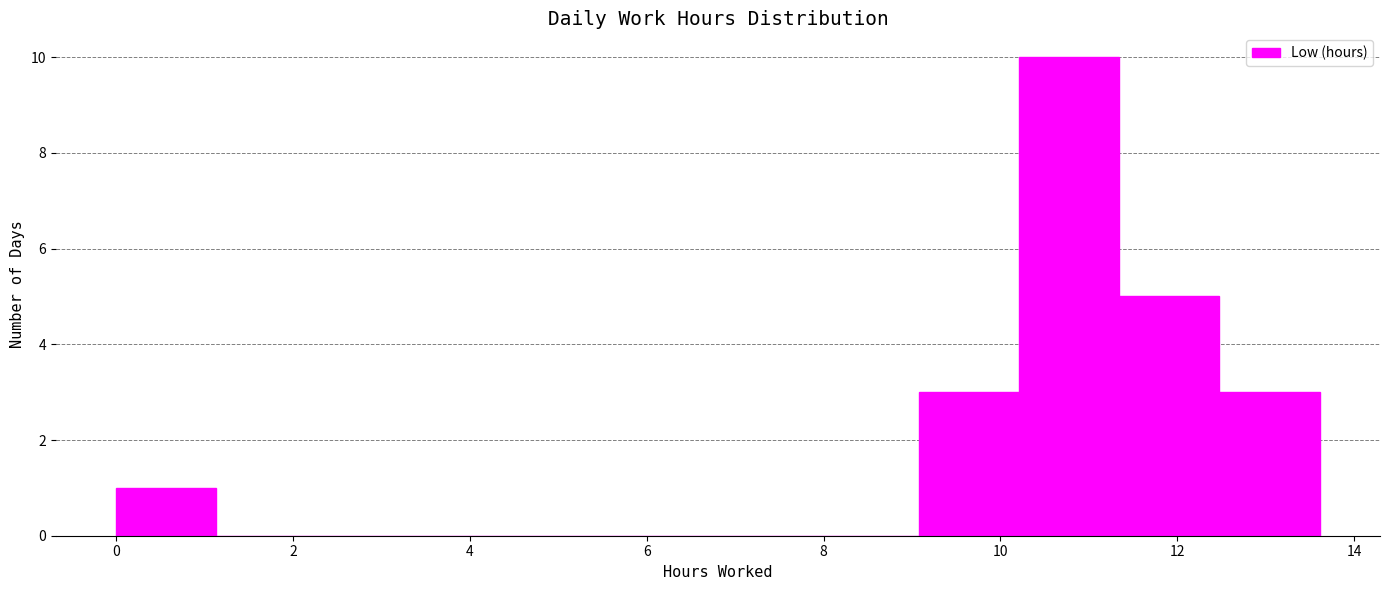

Reading left to right, transcribe this chart: for each bar, give the range it covers on the x-axis and its height. Neither the bar edges nor the heights are printed on the chart, so give them approximately, as read against the axes.

0.0 to 1.2: 1
1.2 to 2.2: 0
2.2 to 3.4: 0
3.4 to 4.6: 0
4.6 to 5.6: 0
5.6 to 6.8: 0
6.8 to 8.0: 0
8.0 to 9.0: 0
9.0 to 10.2: 3
10.2 to 11.4: 10
11.4 to 12.4: 5
12.4 to 13.6: 3